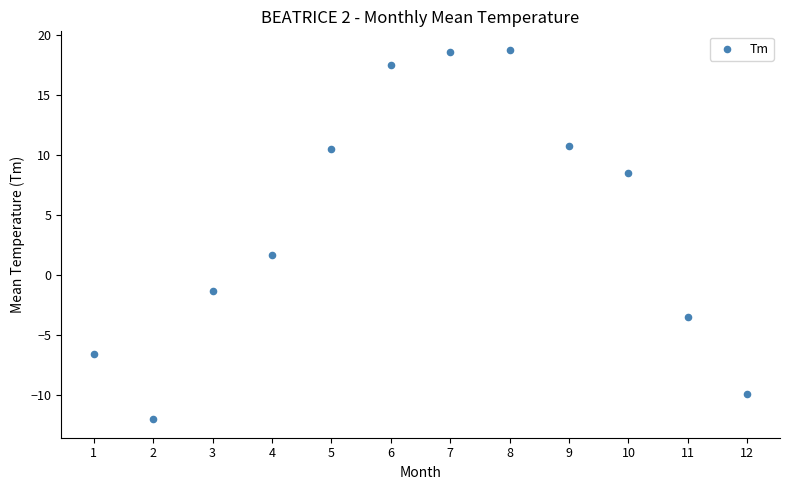

What is the average X value?

6.5